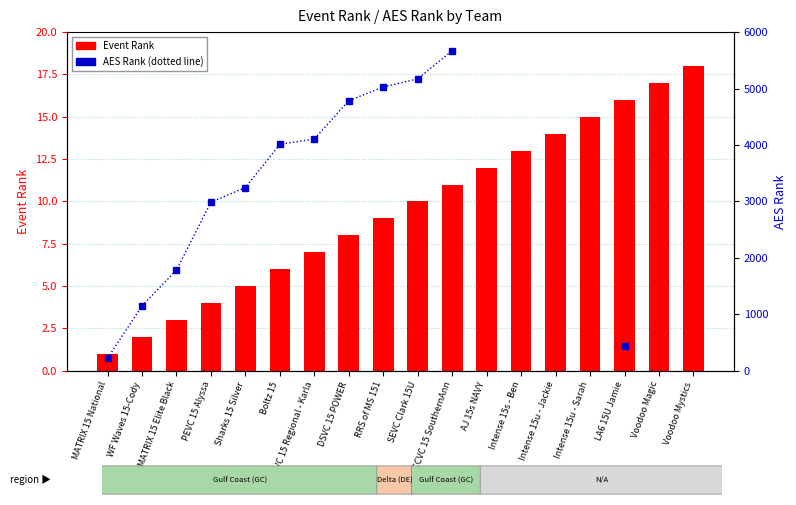

Rank the categories by Event Rank value from highest to lowest.

Voodoo Mystics, Voodoo Magic, LA6 15U Jamie, Intense 15u - Sarah, Intense 15u - Jackie, Intense 15s - Ben, AJ 15s NAVY, CCVC 15 SouthernAnn, SEVC Clark 15U, RRS of MS 151, DSVC 15 POWER, ECVC 15 Regional - Karla, Boltz 15, Sharks 15 Silver, PEVC 15 Alyssa, MATRIX 15 Elite Black, WF Waves 15-Cody, MATRIX 15 National